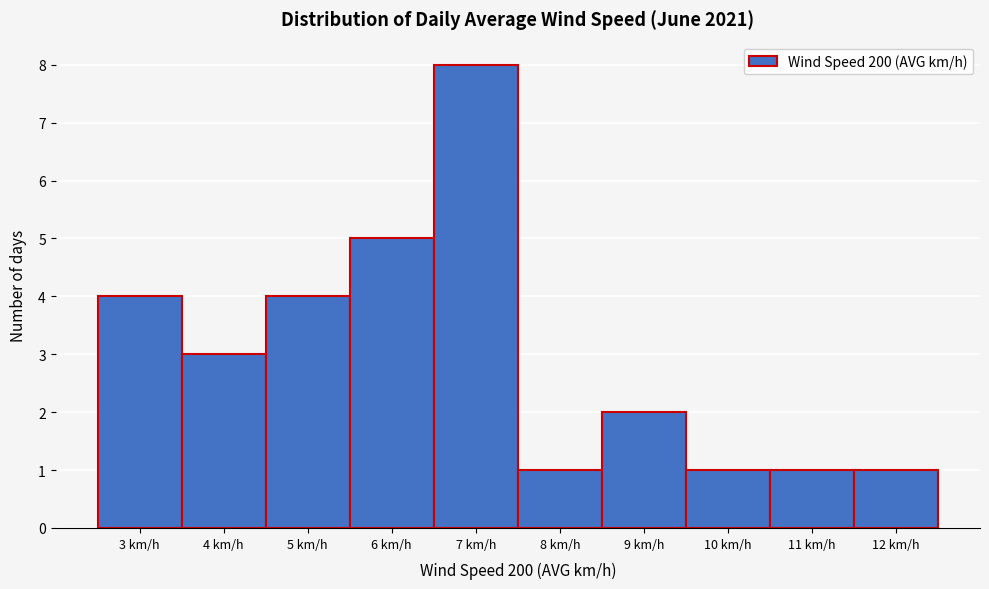

Reading left to right, what are all the values shown in this chart?

3 km/h=4	4 km/h=3	5 km/h=4	6 km/h=5	7 km/h=8	8 km/h=1	9 km/h=2	10 km/h=1	11 km/h=1	12 km/h=1